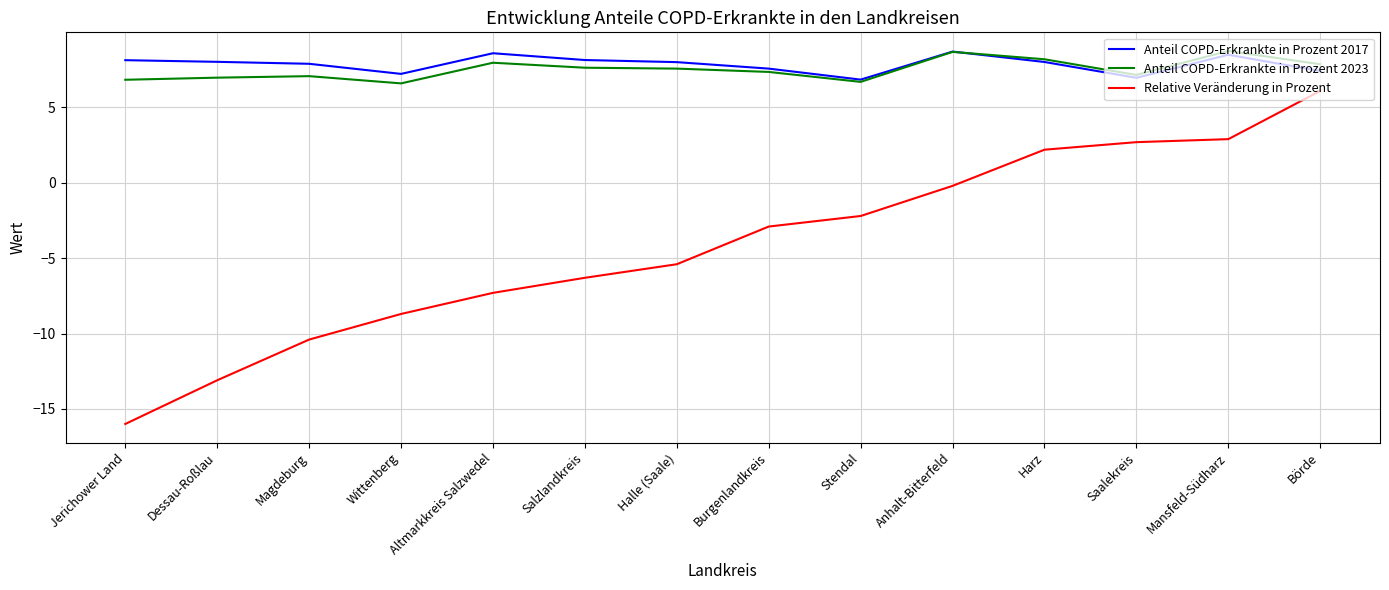

Does the chart have visible grid lines?

Yes